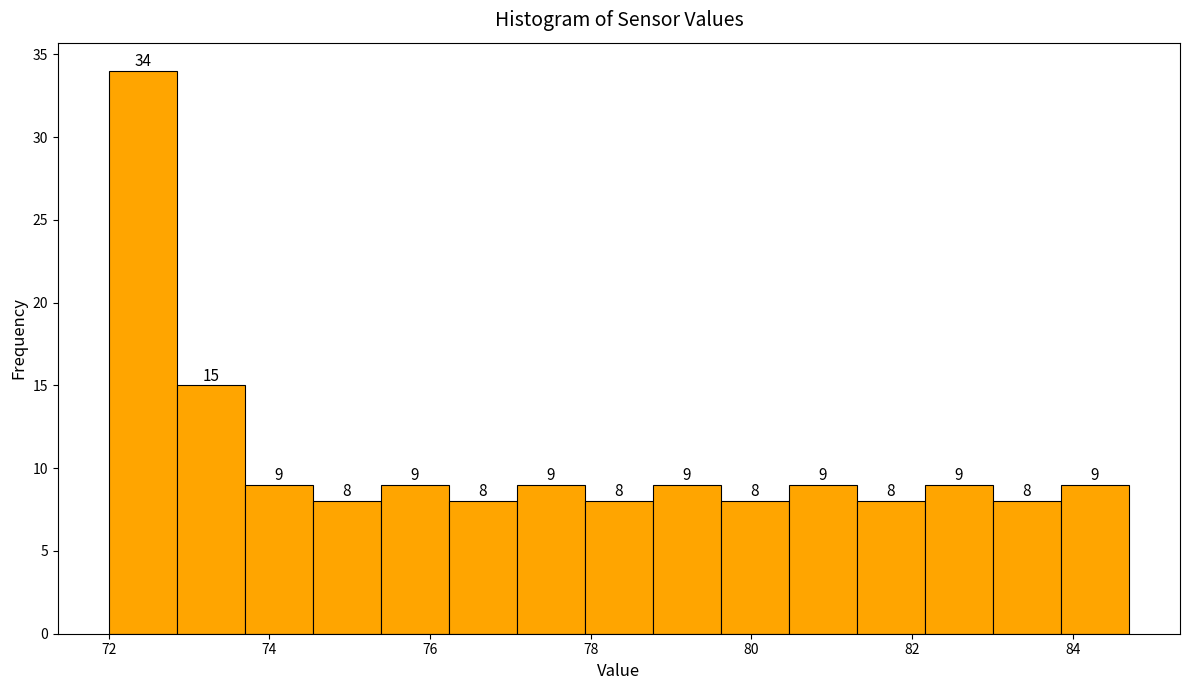

Reading left to right, transcribe this chart: for each bar, give the range it covers on the x-axis and its height. The bar edges are not printed on the chart, so give them approximately, as read against the axis.

72.0 to 72.8: 34
72.8 to 73.6: 15
73.6 to 74.6: 9
74.6 to 75.4: 8
75.4 to 76.2: 9
76.2 to 77.0: 8
77.0 to 78.0: 9
78.0 to 78.8: 8
78.8 to 79.6: 9
79.6 to 80.4: 8
80.4 to 81.4: 9
81.4 to 82.2: 8
82.2 to 83.0: 9
83.0 to 83.8: 8
83.8 to 84.8: 9